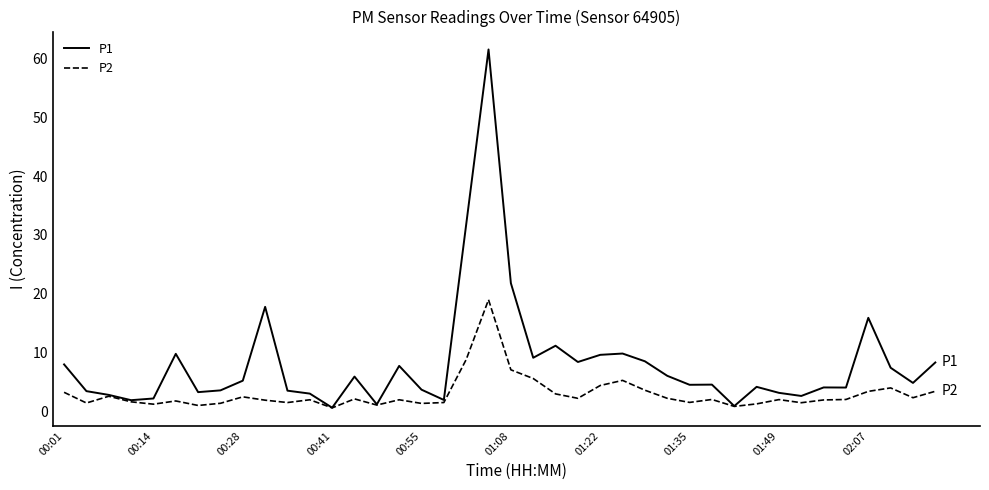

Does the chart have visible grid lines?

No